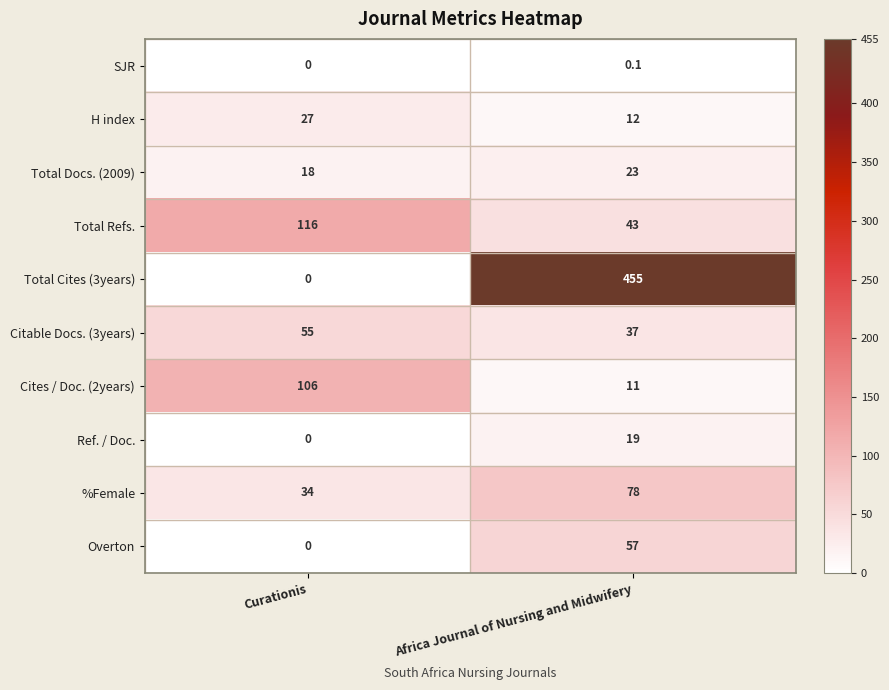

Reading right to left, what are all the values shown in this chart?

SJR: 0.1	0.0
H index: 12.0	27.0
Total Docs. (2009): 23.0	18.0
Total Refs.: 43.0	116.0
Total Cites (3years): 455.0	0.0
Citable Docs. (3years): 37.0	55.0
Cites / Doc. (2years): 11.0	106.0
Ref. / Doc.: 19.0	0.0
%Female: 78.0	34.0
Overton: 57.0	0.0